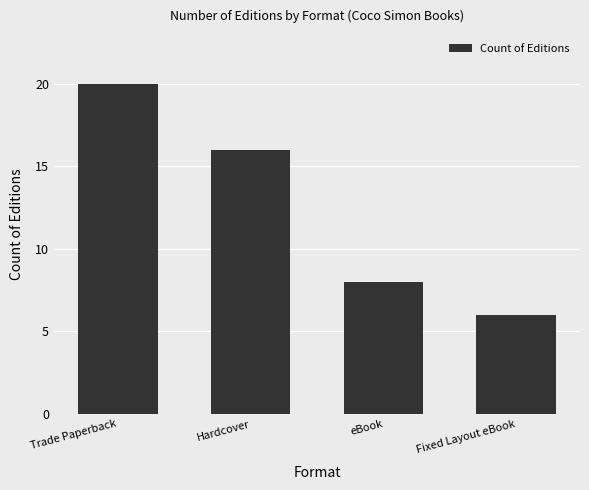

Reading left to right, what are all the values shown in this chart?

20	16	8	6